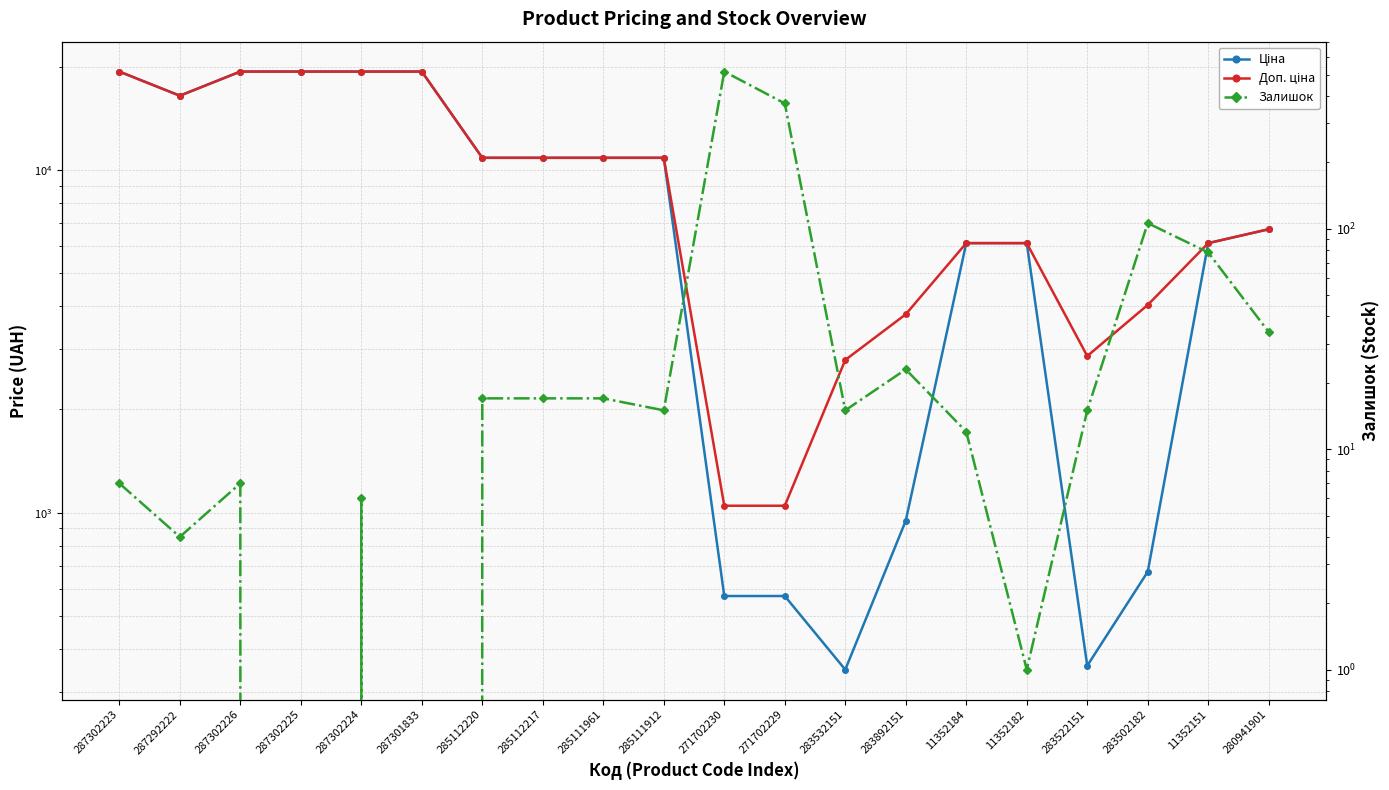

At which category does the chart reach its minimum across all series?

287302225